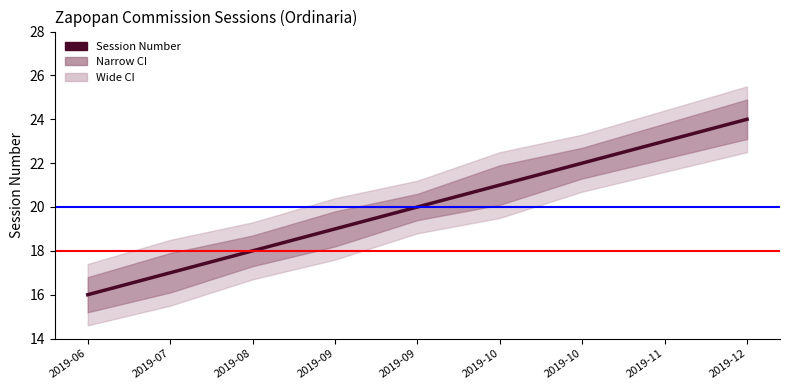

True or false: the data shows 7 at 2019-09.

False